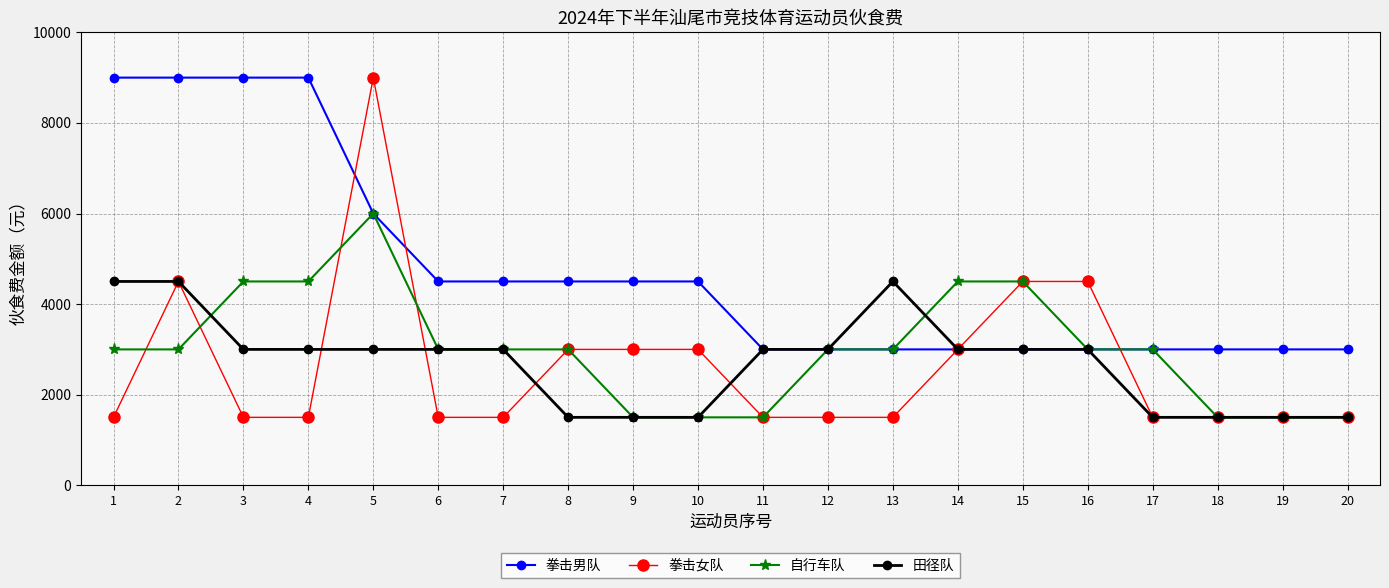

What are all the series names shown in the legend?

拳击男队, 拳击女队, 自行车队, 田径队